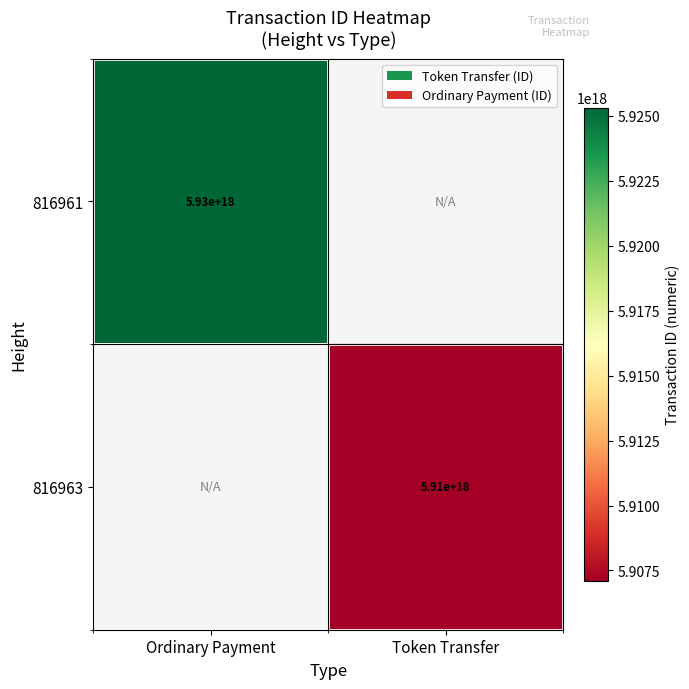

The value of 816963 at Token Transfer is 1441873332878970368. True or false?

False